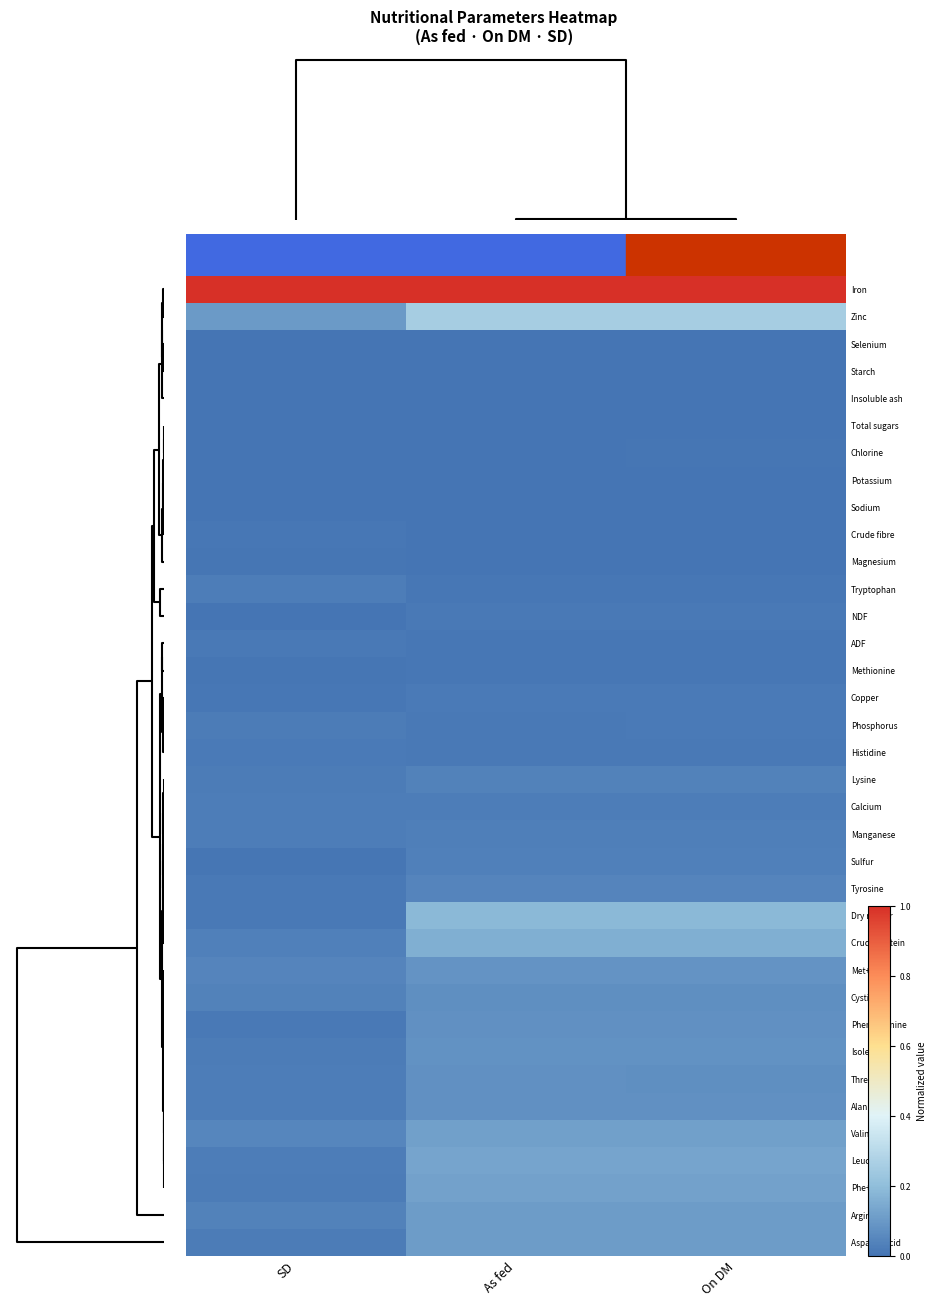

Reading right to left, extract all data points from this chart.

Iron: On DM=1.0	As fed=1.0	SD=1.0
Zinc: On DM=0.3	As fed=0.3	SD=0.1
Selenium: On DM=0.0	As fed=0.0	SD=0.0
Starch: On DM=0.0	As fed=0.0	SD=0.0
Insoluble ash: On DM=0.0	As fed=0.0	SD=0.0
Total sugars: On DM=0.0	As fed=0.0	SD=0.0
Chlorine: On DM=0.0	As fed=0.0	SD=0.0
Potassium: On DM=0.0	As fed=0.0	SD=0.0
Sodium: On DM=0.0	As fed=0.0	SD=0.0
Crude fibre: On DM=0.0	As fed=0.0	SD=0.0
Magnesium: On DM=0.0	As fed=0.0	SD=0.0
Tryptophan: On DM=0.0	As fed=0.0	SD=0.0
NDF: On DM=0.0	As fed=0.0	SD=0.0
ADF: On DM=0.0	As fed=0.0	SD=0.0
Methionine: On DM=0.0	As fed=0.0	SD=0.0
Copper: On DM=0.0	As fed=0.0	SD=0.0
Phosphorus: On DM=0.0	As fed=0.0	SD=0.0
Histidine: On DM=0.0	As fed=0.0	SD=0.0
Lysine: On DM=0.0	As fed=0.0	SD=0.0
Calcium: On DM=0.0	As fed=0.0	SD=0.0
Manganese: On DM=0.0	As fed=0.0	SD=0.0
Sulfur: On DM=0.0	As fed=0.0	SD=0.0
Tyrosine: On DM=0.0	As fed=0.0	SD=0.0
Dry matter: On DM=0.2	As fed=0.2	SD=0.0
Crude protein: On DM=0.2	As fed=0.2	SD=0.0
Met+Cys: On DM=0.1	As fed=0.1	SD=0.0
Cystine: On DM=0.1	As fed=0.1	SD=0.0
Phenylalanine: On DM=0.1	As fed=0.1	SD=0.0
Isoleucine: On DM=0.1	As fed=0.1	SD=0.0
Threonine: On DM=0.1	As fed=0.1	SD=0.0
Alanine: On DM=0.1	As fed=0.1	SD=0.0
Valine: On DM=0.1	As fed=0.1	SD=0.1
Leucine: On DM=0.1	As fed=0.1	SD=0.0
Phe+Tyr: On DM=0.1	As fed=0.1	SD=0.0
Arginine: On DM=0.1	As fed=0.1	SD=0.0
Aspartic acid: On DM=0.1	As fed=0.1	SD=0.0